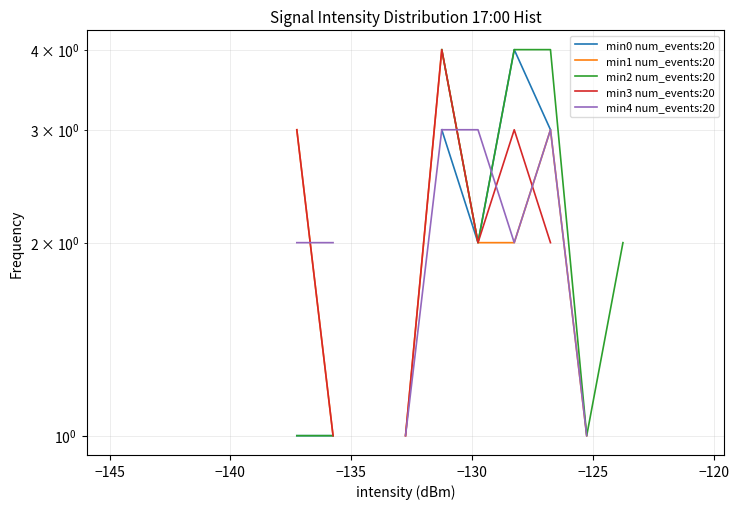

What are all the series names shown in the legend?

min0 num_events:20, min1 num_events:20, min2 num_events:20, min3 num_events:20, min4 num_events:20